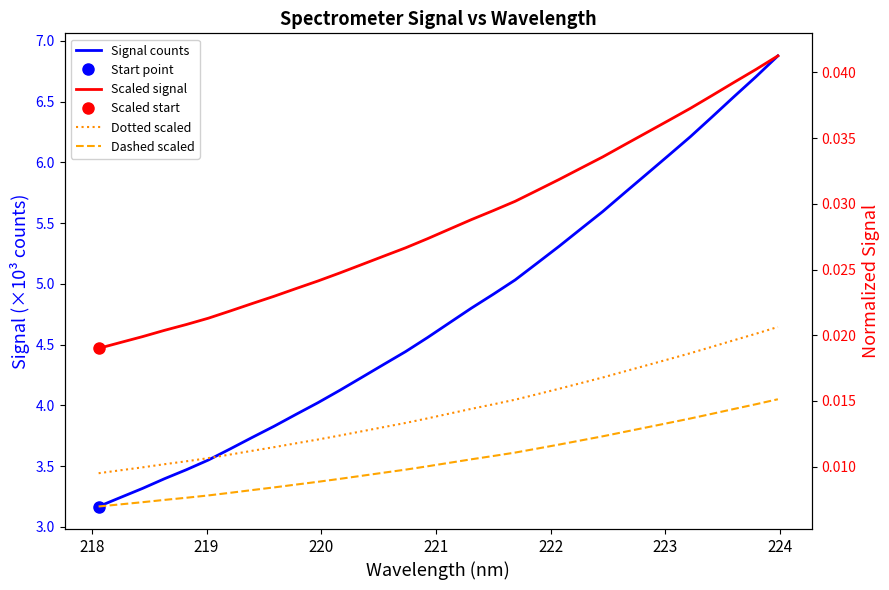

The Scaled signal series shows 0.0 at 218. True or false?

True